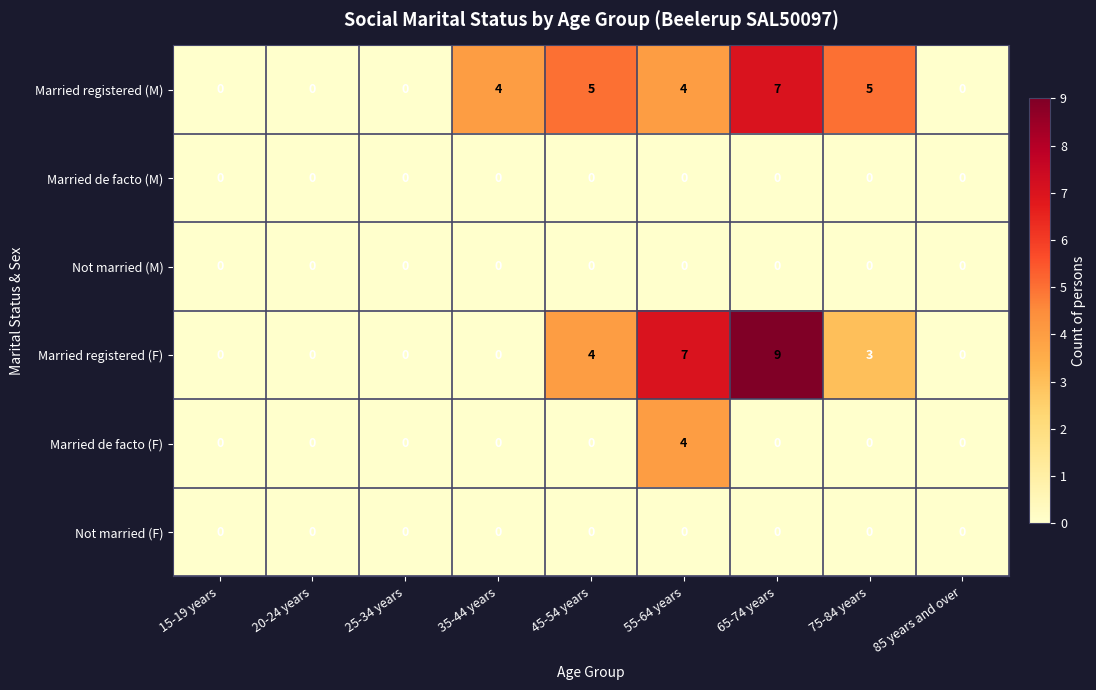

Which series has the largest total across all categories?

Married registered (M)